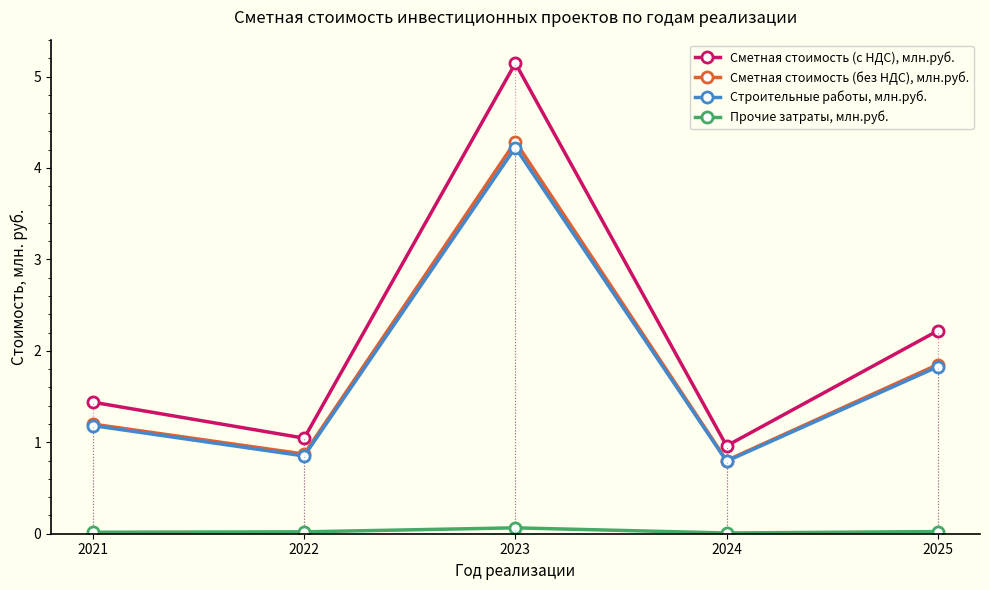

What is the value of the Сметная стоимость (с НДС), млн.руб. point at the 5th from the left?

2.2